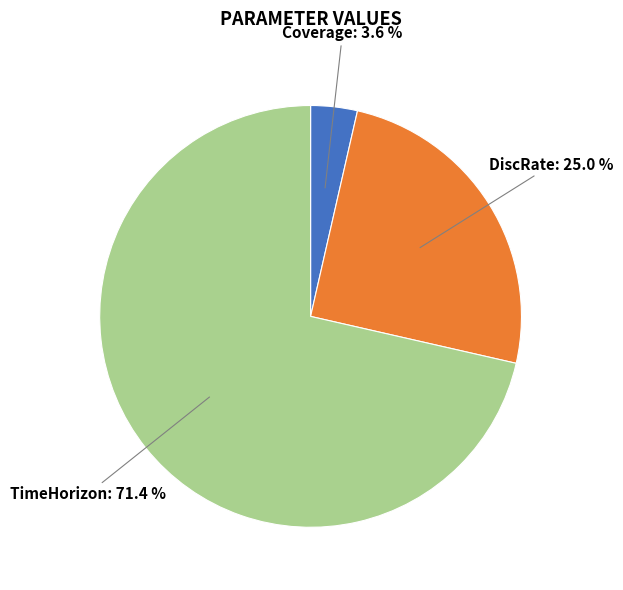

What portion of the pie excludes Coverage?

96.4%